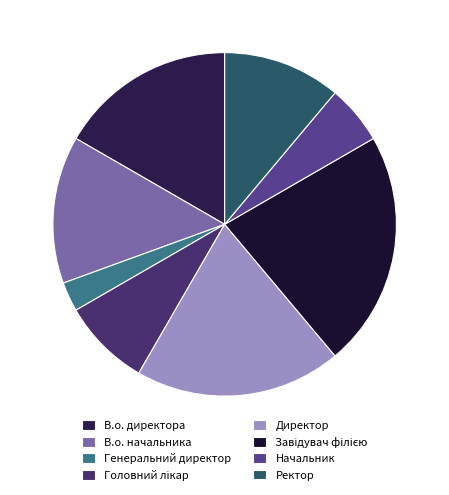

How many slices are in this pie chart?

8